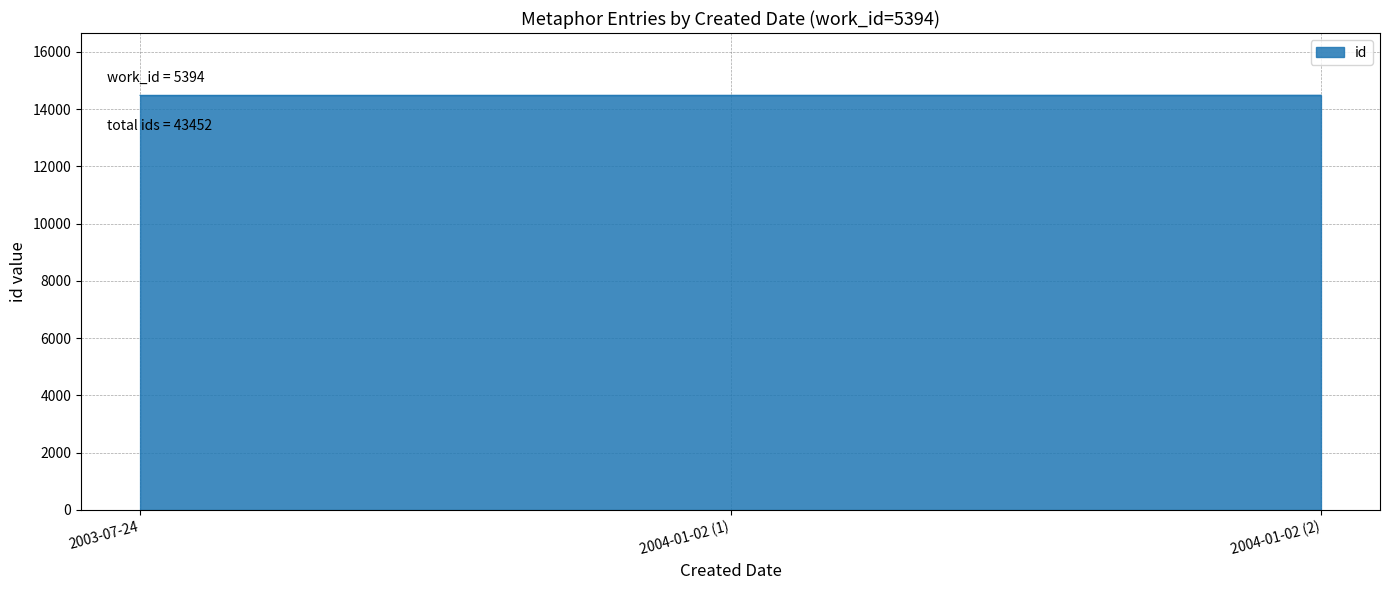

What is the change in value from 2003-07-24 to 2004-01-02 (2)?

+4